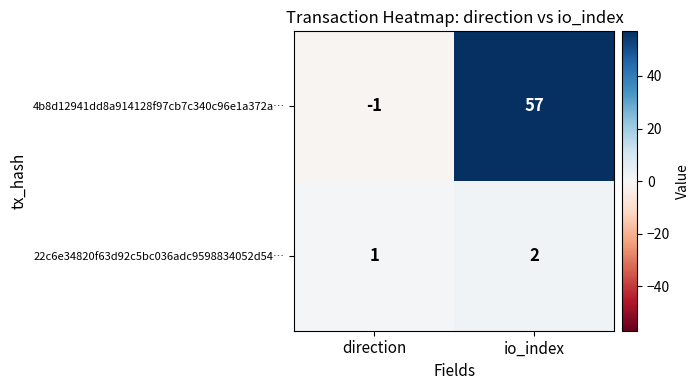

What is the spread (max minus min) of values at io_index?

55